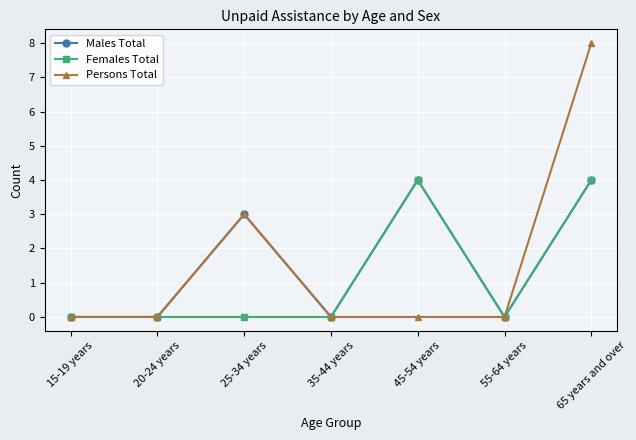

At which category is the sum across all series the highest?

65 years and over